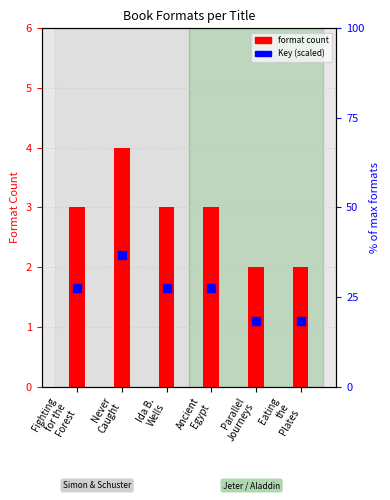

What is the total value across all series at Never
Caught?

6.2